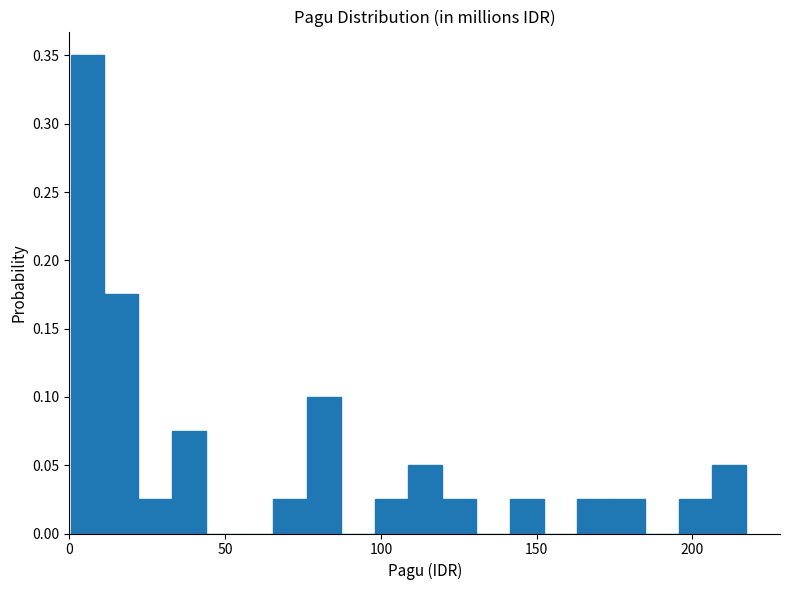

Read against the x-axis, roughly where is the centre of the tallest bar?

5